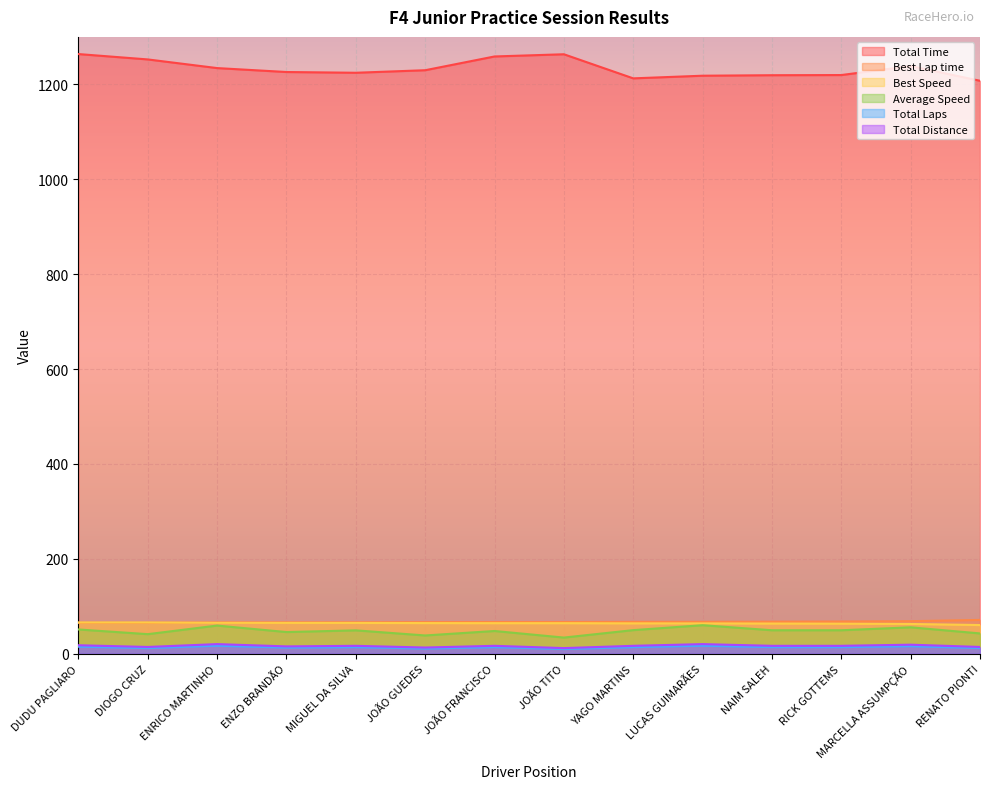

Between ENZO BRANDÃO and RENATO PIONTI, which series saw the biggest shift?

Total Time